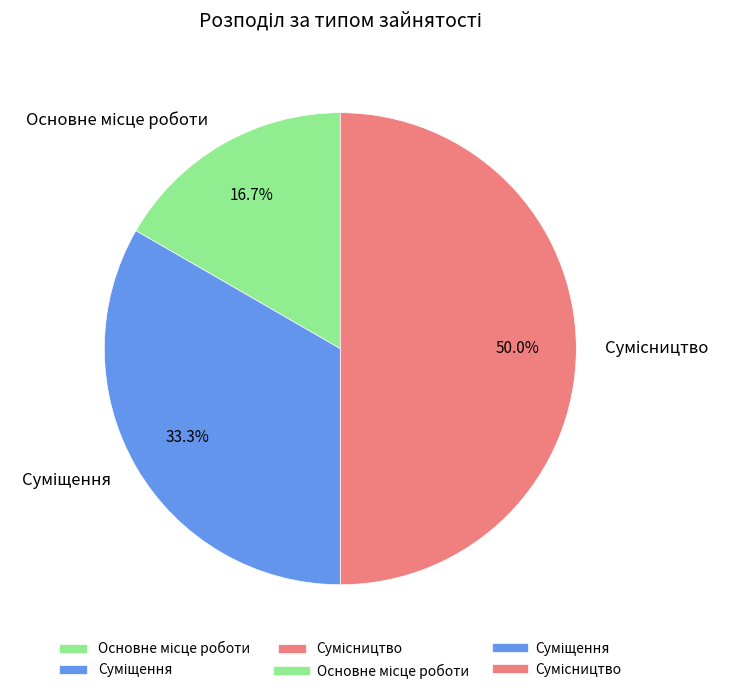

To the nearest percent, what is the difference between the Основне місце роботи and Суміщення slice percentages?

17%